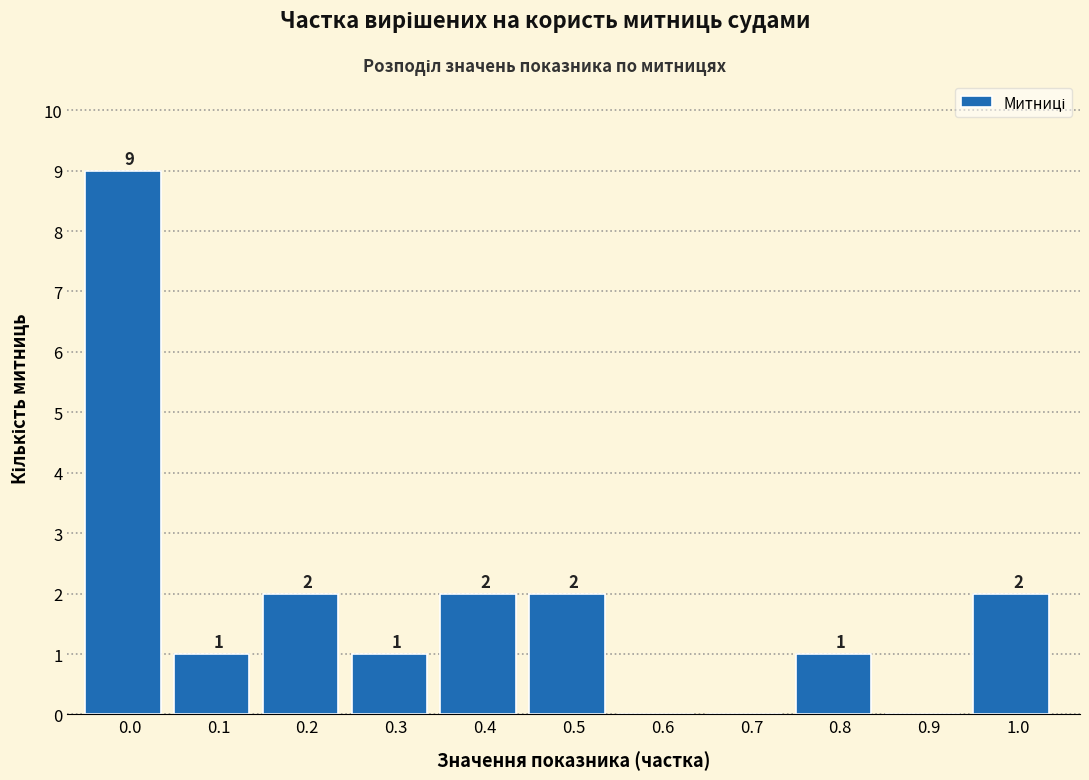

Reading right to left, transcribe all the data shown in this chart.

1.0=2	0.9=0	0.8=1	0.7=0	0.6=0	0.5=2	0.4=2	0.3=1	0.2=2	0.1=1	0.0=9